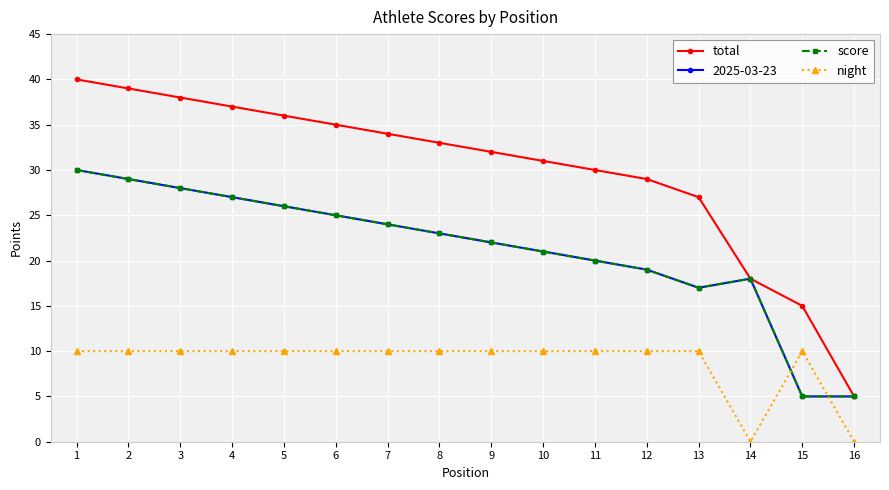

What is the approximate value of score at 3?

28